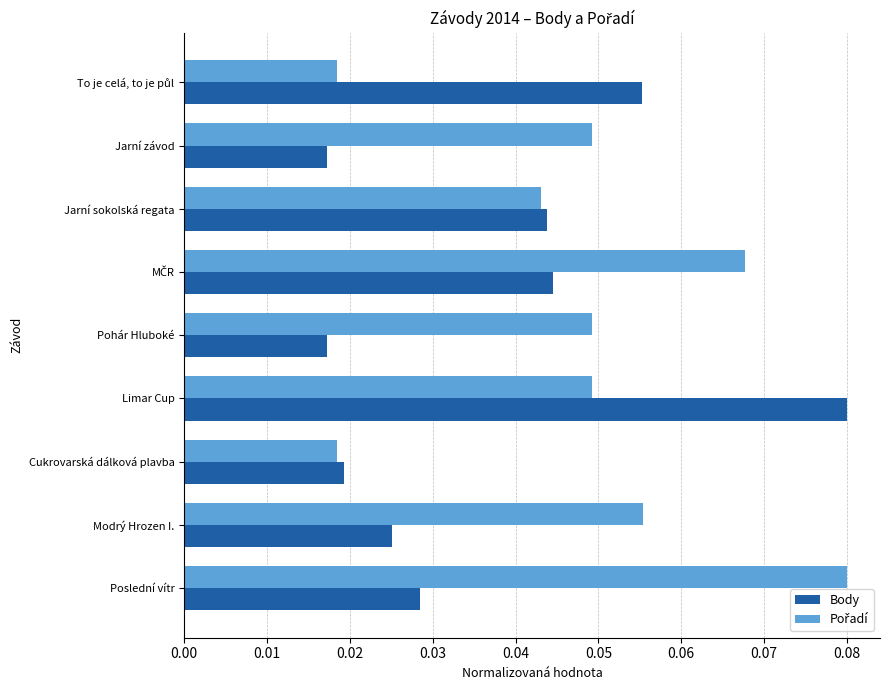

Which series has the widest spread of values?

Body